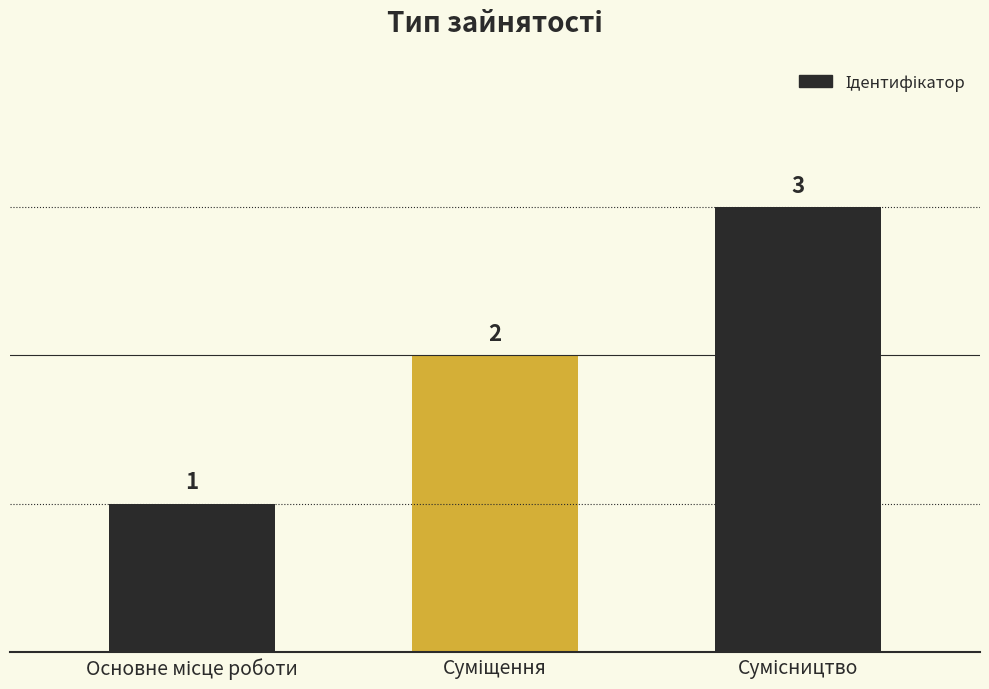

What is the value of the 1st bar from the left?

1